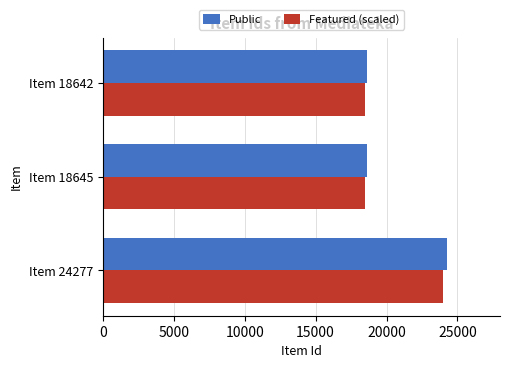

What are all the series names shown in the legend?

Public, Featured (scaled)